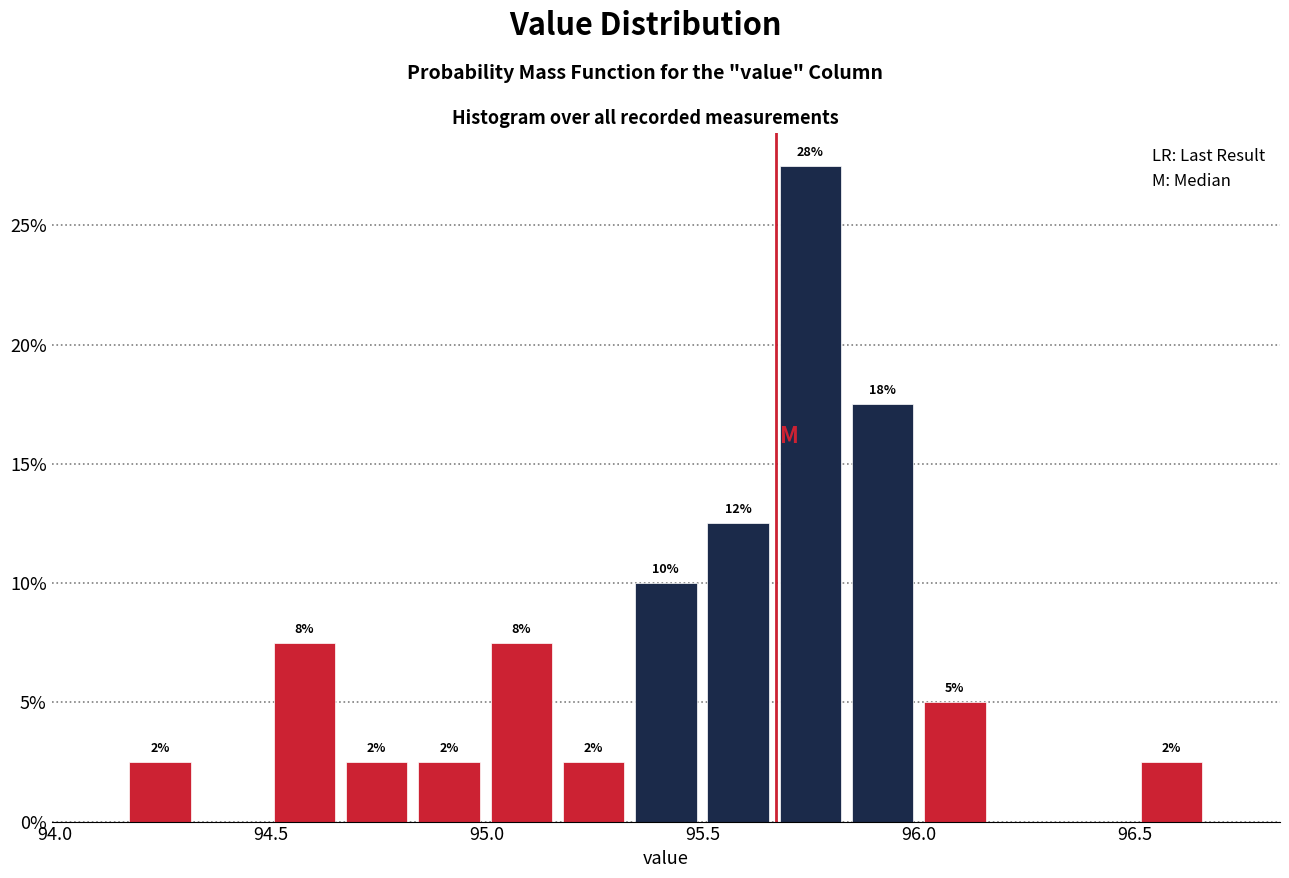

Read against the x-axis, roughly where is the centre of the tallest bar?

95.75